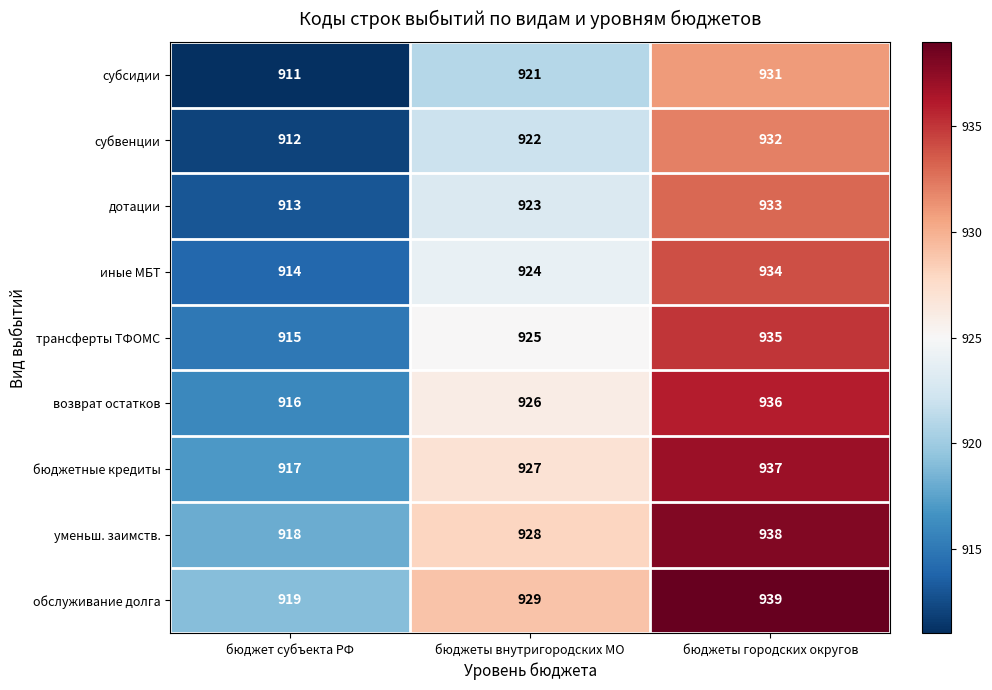

Reading left to right, what are all the values shown in this chart?

субсидии: 911	921	931
субвенции: 912	922	932
дотации: 913	923	933
иные МБТ: 914	924	934
трансферты ТФОМС: 915	925	935
возврат остатков: 916	926	936
бюджетные кредиты: 917	927	937
уменьш. заимств.: 918	928	938
обслуживание долга: 919	929	939